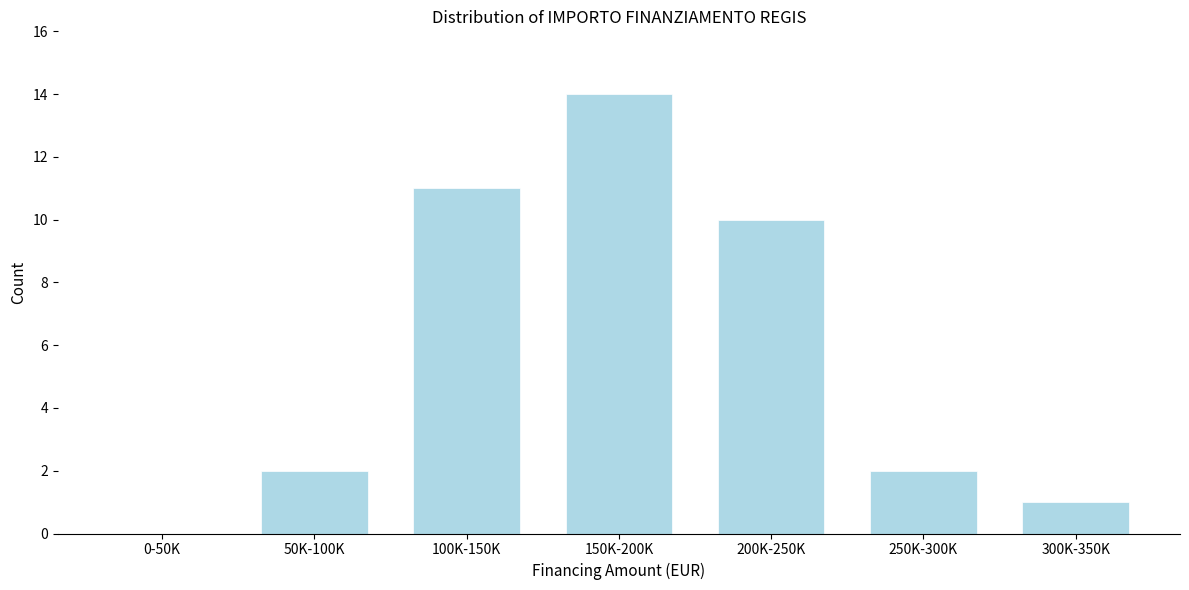

Reading right to left, list all the values displayed in this chart.

300K-350K=1	250K-300K=2	200K-250K=10	150K-200K=14	100K-150K=11	50K-100K=2	0-50K=0